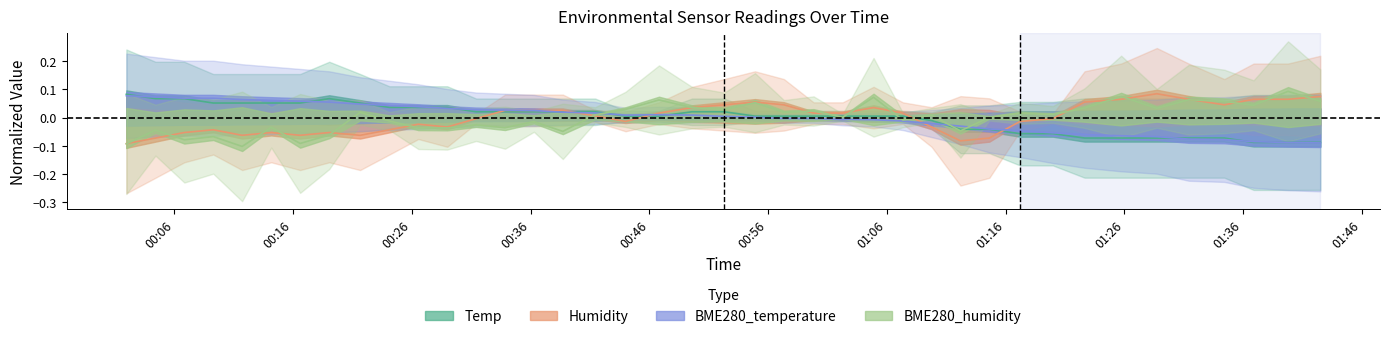

Reading left to right, transcribe all the data shown in this chart.

Temp: 0.1	0.1	0.1	0.1	0.1	0.1	0.1	0.1	0.1	0.0	0.0	0.0	0.0	0.0	0.0	0.0	0.0	0.0	0.0	0.0	0.0	0.0	0.0	0.0	0.0	0.0	0.0	-0.0	-0.0	-0.0	-0.1	-0.1	-0.1	-0.1	-0.1	-0.1	-0.1	-0.1	-0.1	-0.1
Humidity: -0.1	-0.1	-0.1	-0.0	-0.1	-0.1	-0.1	-0.1	-0.1	-0.0	-0.0	-0.0	-0.0	0.0	0.0	0.0	0.0	-0.0	0.0	0.0	0.0	0.1	0.0	0.0	0.0	0.0	0.0	-0.0	-0.1	-0.1	-0.0	-0.0	0.1	0.1	0.1	0.1	0.0	0.1	0.1	0.1
BME280_temperature: 0.1	0.1	0.1	0.1	0.1	0.1	0.1	0.1	0.0	0.0	0.0	0.0	0.0	0.0	0.0	0.0	0.0	0.0	0.0	0.0	0.0	0.0	-0.0	-0.0	-0.0	-0.0	-0.0	-0.0	-0.0	-0.0	-0.0	-0.1	-0.1	-0.1	-0.1	-0.1	-0.1	-0.1	-0.1	-0.1
BME280_humidity: -0.1	-0.0	-0.1	-0.1	-0.1	-0.0	-0.1	-0.1	0.0	-0.0	-0.0	-0.0	-0.0	-0.0	-0.0	-0.0	0.0	0.0	0.1	0.0	0.0	0.1	0.0	0.0	0.0	0.1	-0.0	0.0	-0.0	0.0	0.0	0.0	0.0	0.1	0.0	0.1	0.1	0.0	0.1	0.1